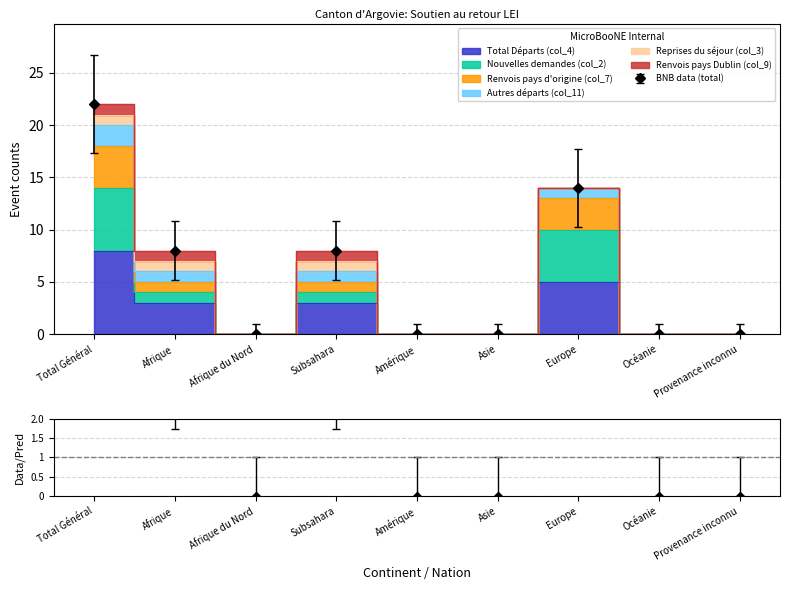

How many interior local valleys does the Nouvelles demandes (col_2) series have?

1